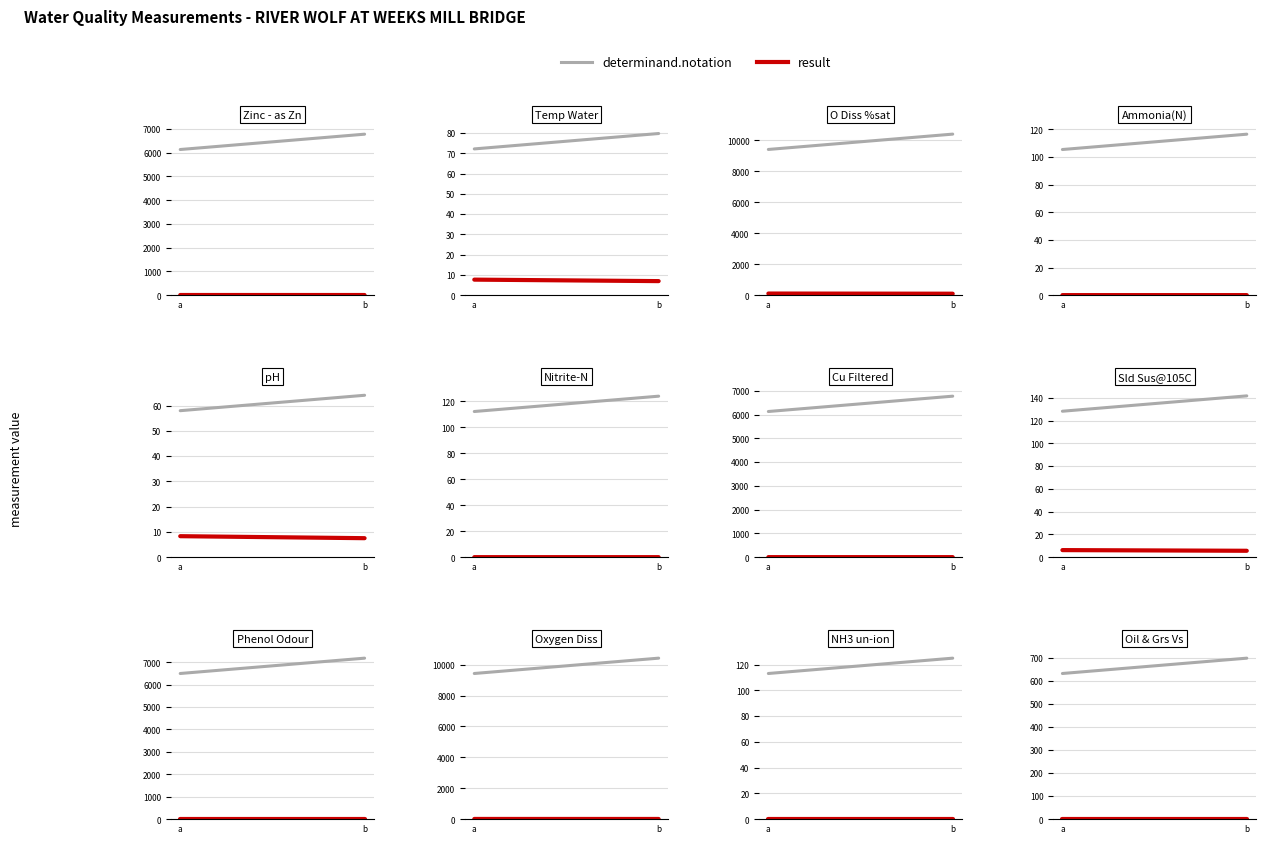

Which label corresponds to the largest value in the chart?

b